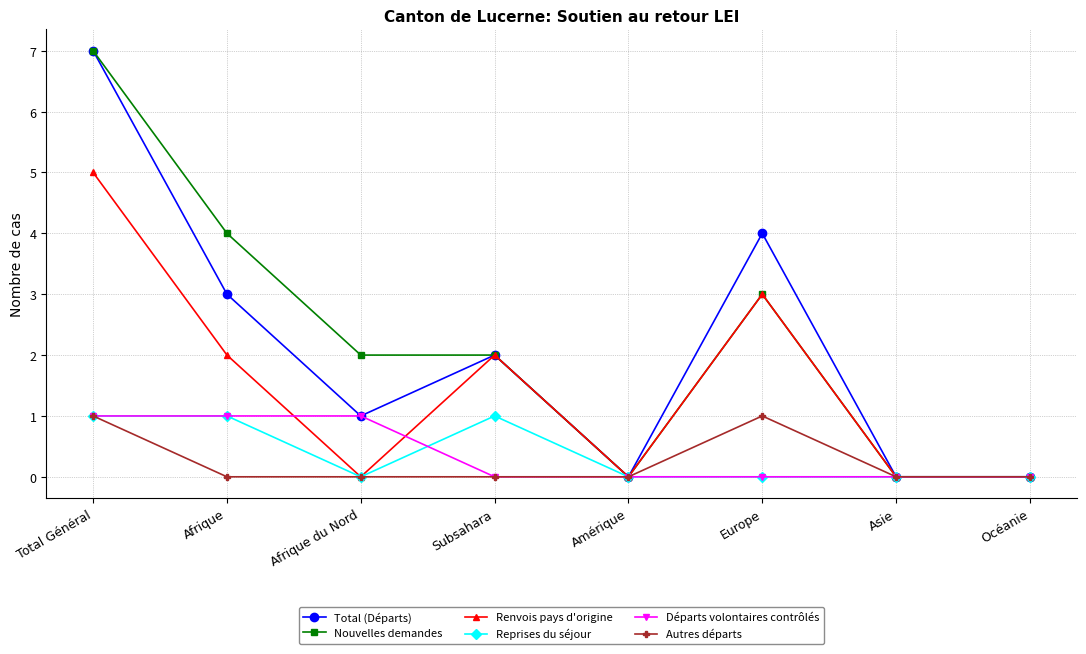

Count the number of categories in the chart.

8